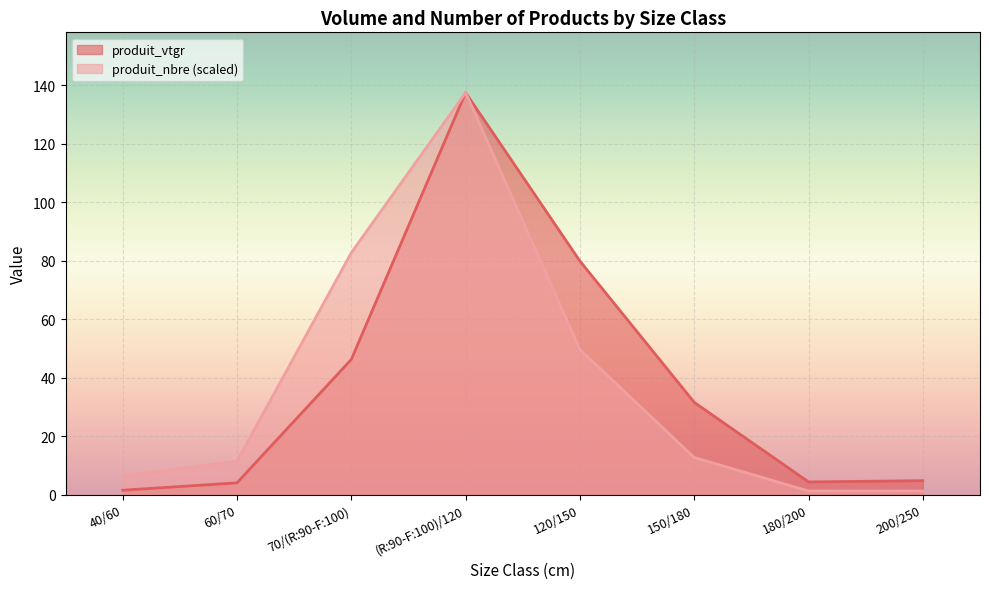

At which label does produit_nbre reach its peak?

(R:90-F:100)/120